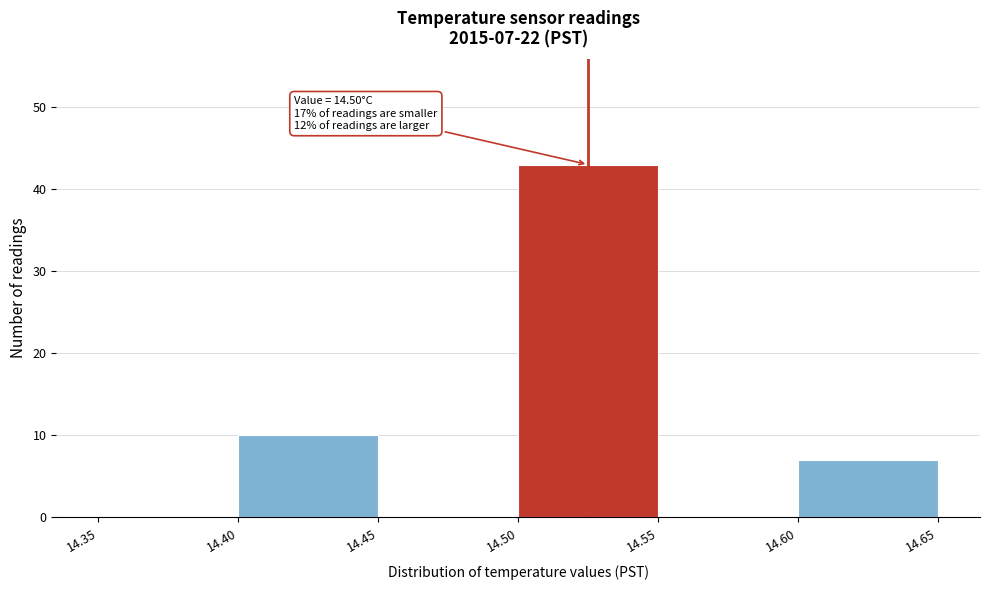

Which range on the x-axis has the tallest bar?

14.50 to 14.55